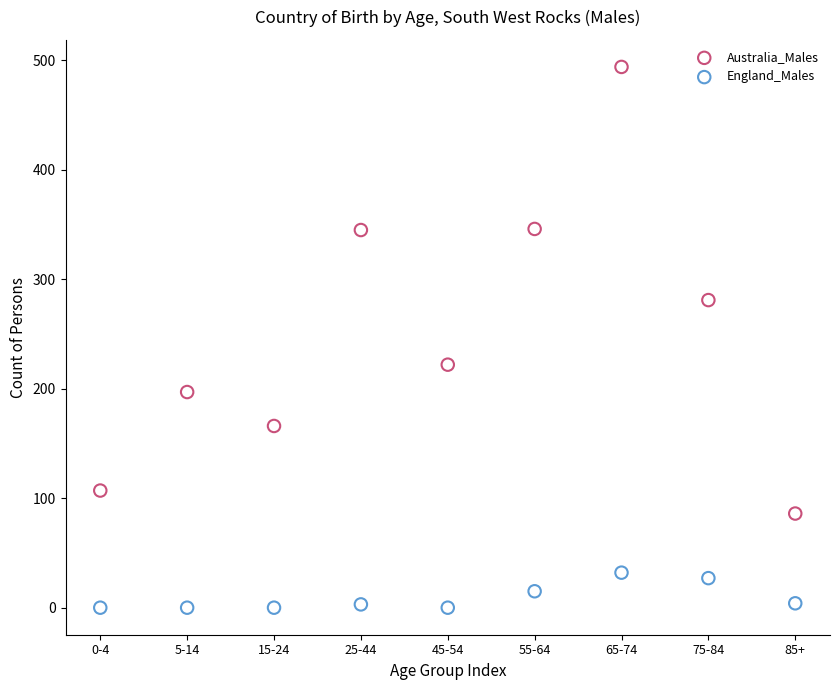

Which series contains the lowest Y value?

England_Males